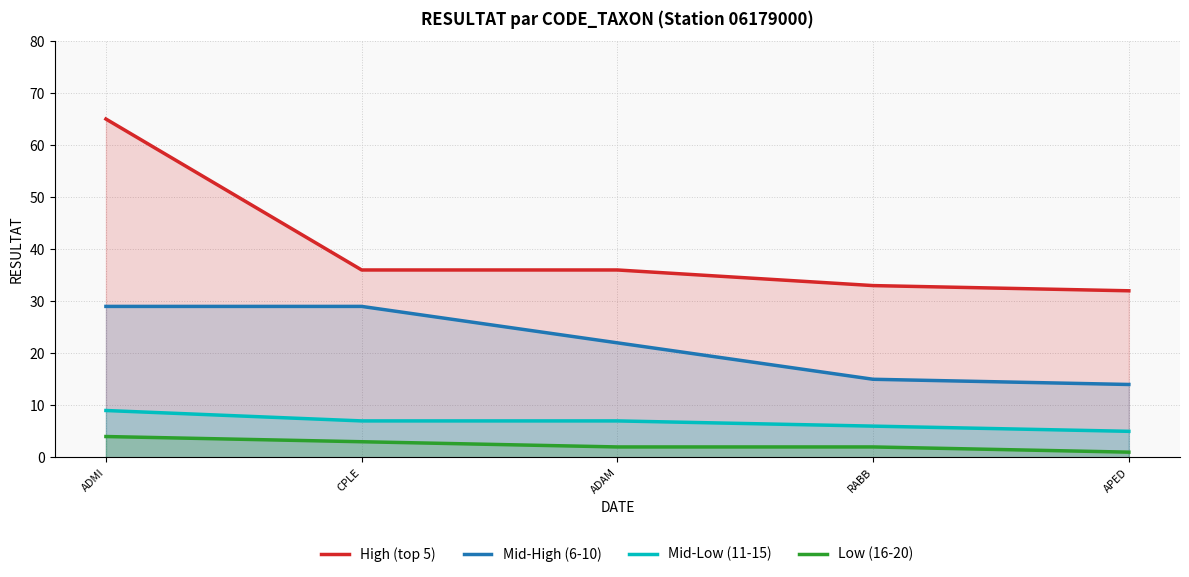

What is the difference between the maximum and second lowest values in the Mid-Low (11-15) series?

3